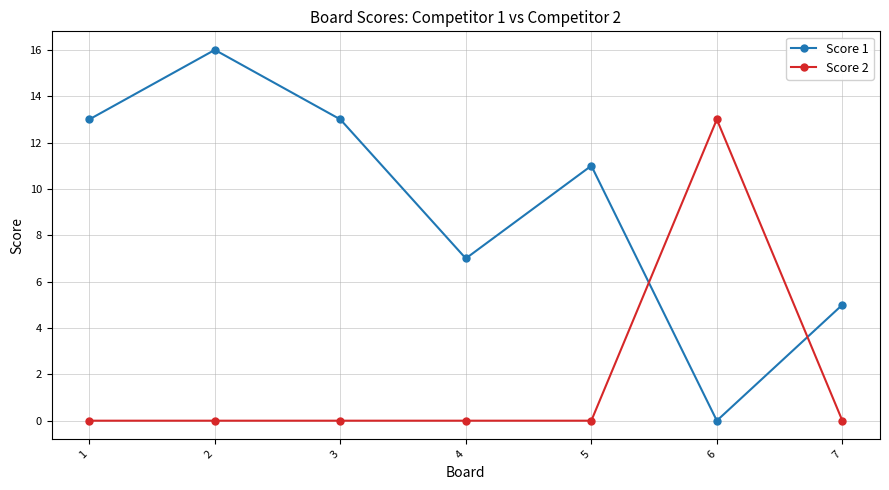

Reading left to right, transcribe all the data shown in this chart.

Score 1: 1=13	2=16	3=13	4=7	5=11	6=0	7=5
Score 2: 1=0	2=0	3=0	4=0	5=0	6=13	7=0